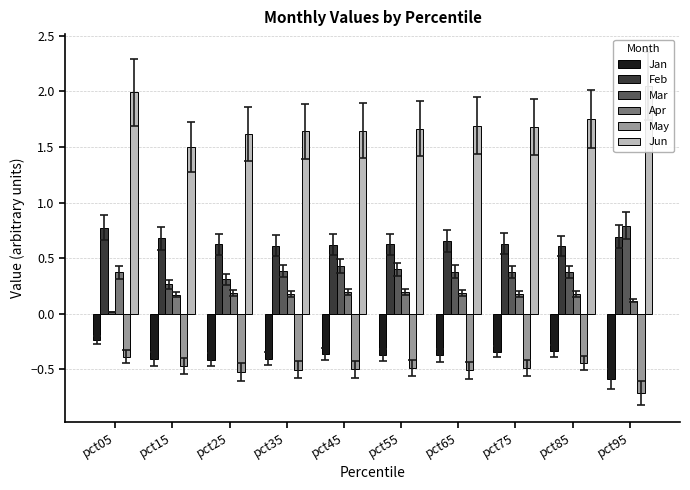

Does the chart contain any negative values?

Yes